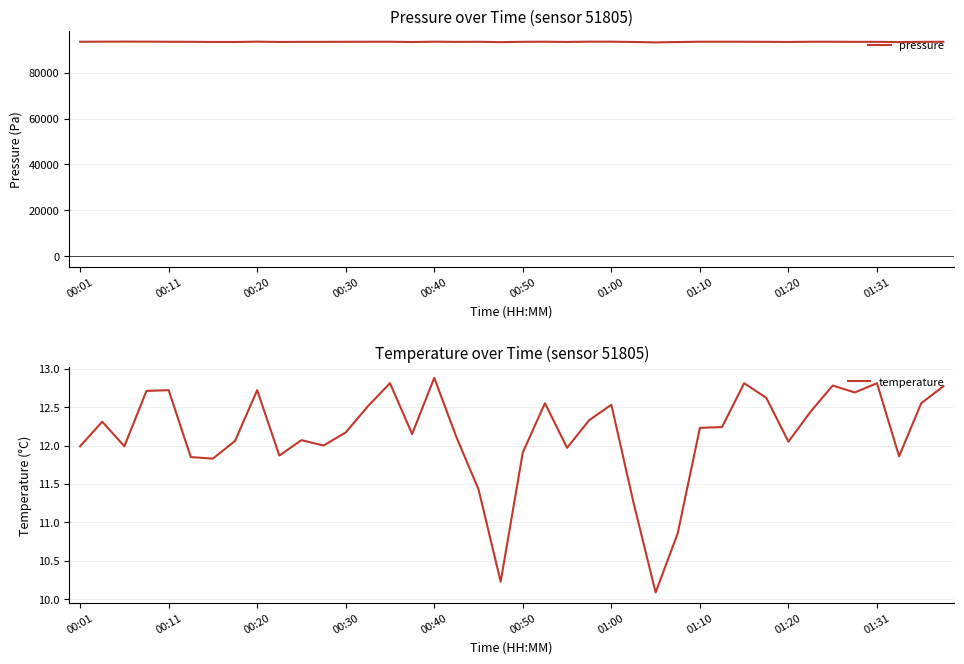

True or false: temperature and pressure intersect in this chart.

False